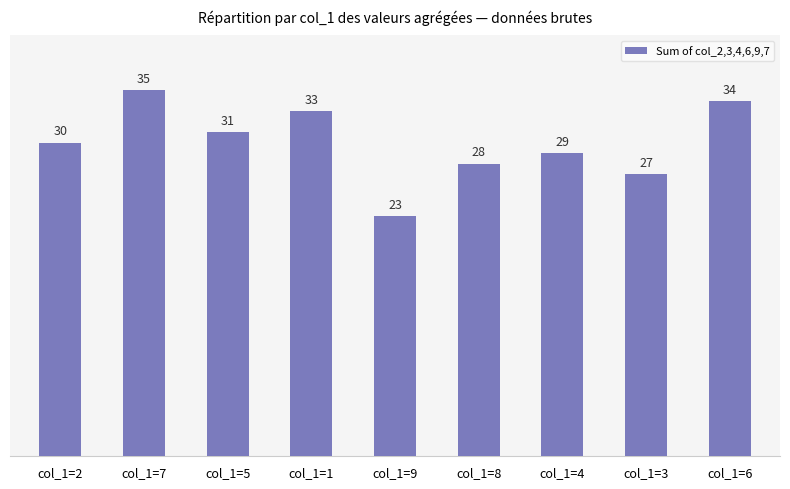

What is the label of the 5th bar from the left?

col_1=9